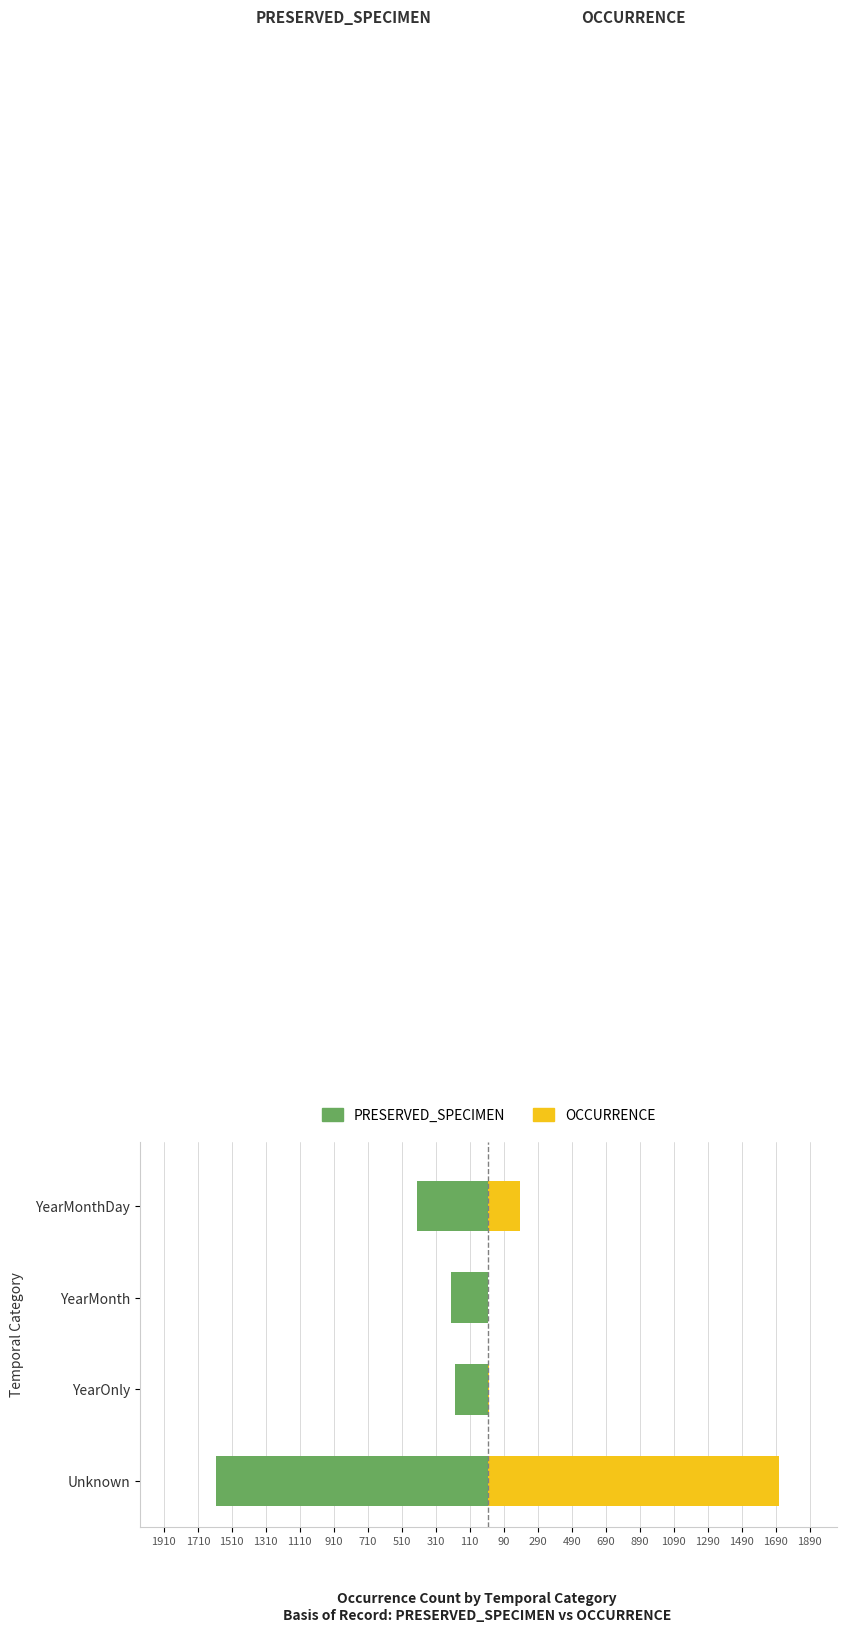

True or false: OCCURRENCE has a value of 124 at YearMonthDay.

False